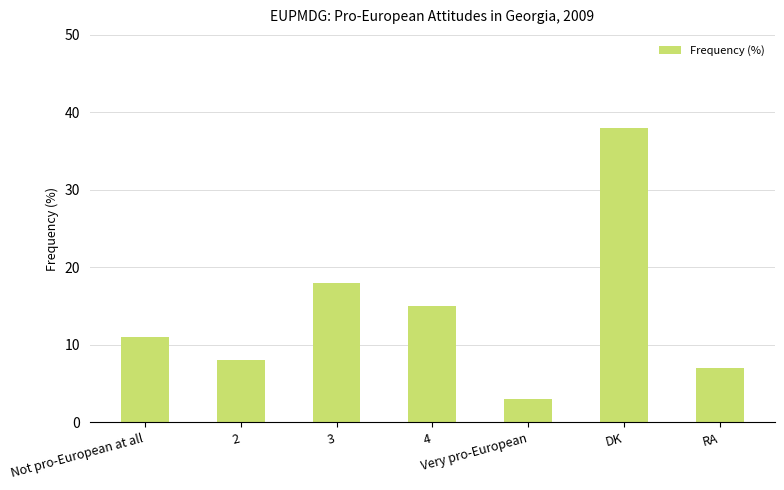

Reading right to left, transcribe all the data shown in this chart.

RA=7	DK=38	Very pro-European=3	4=15	3=18	2=8	Not pro-European at all=11